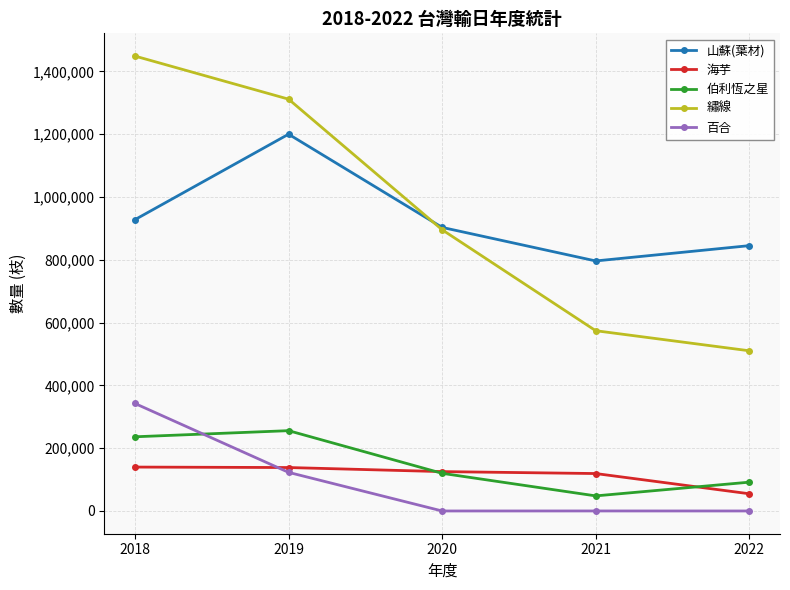

At which category does the chart reach its peak across all series?

2018